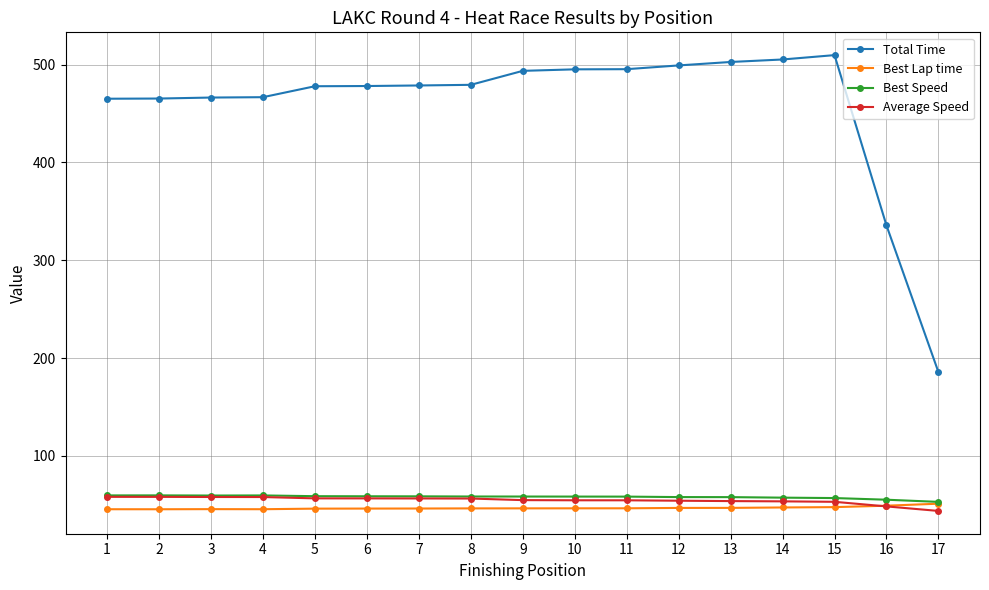

What is the spread (max minus min) of values at 2?

420.0